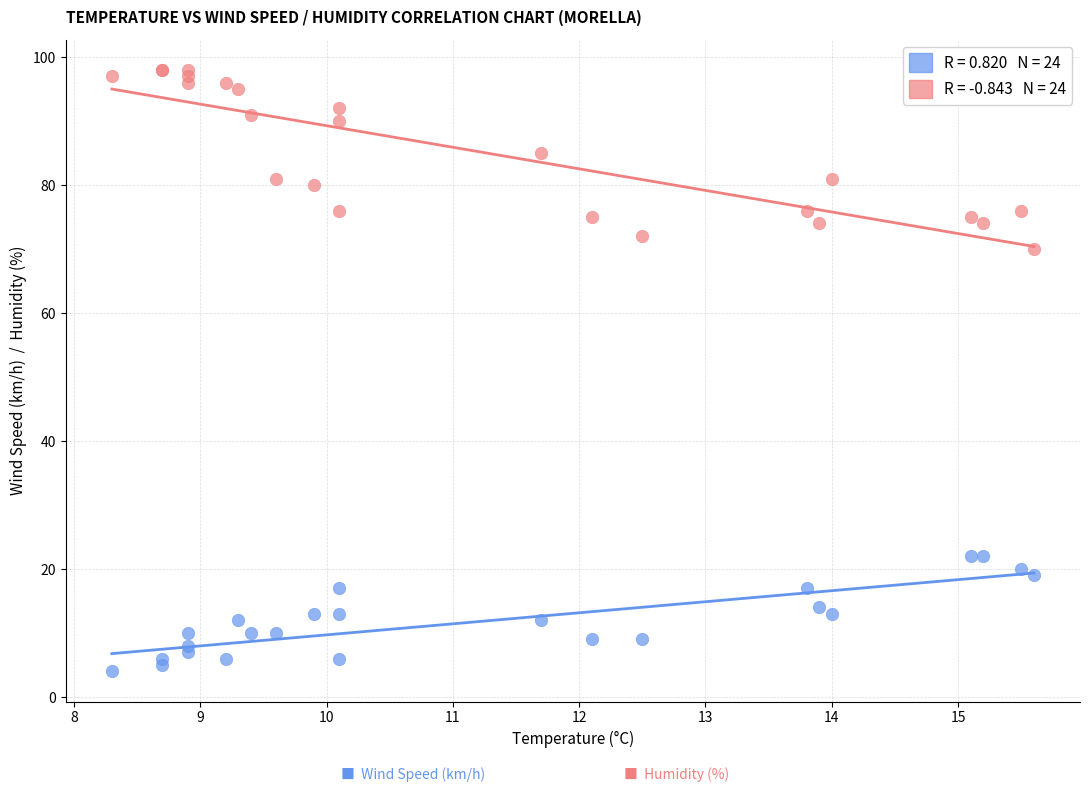

Across all series, what Y value is closest to 51?

70